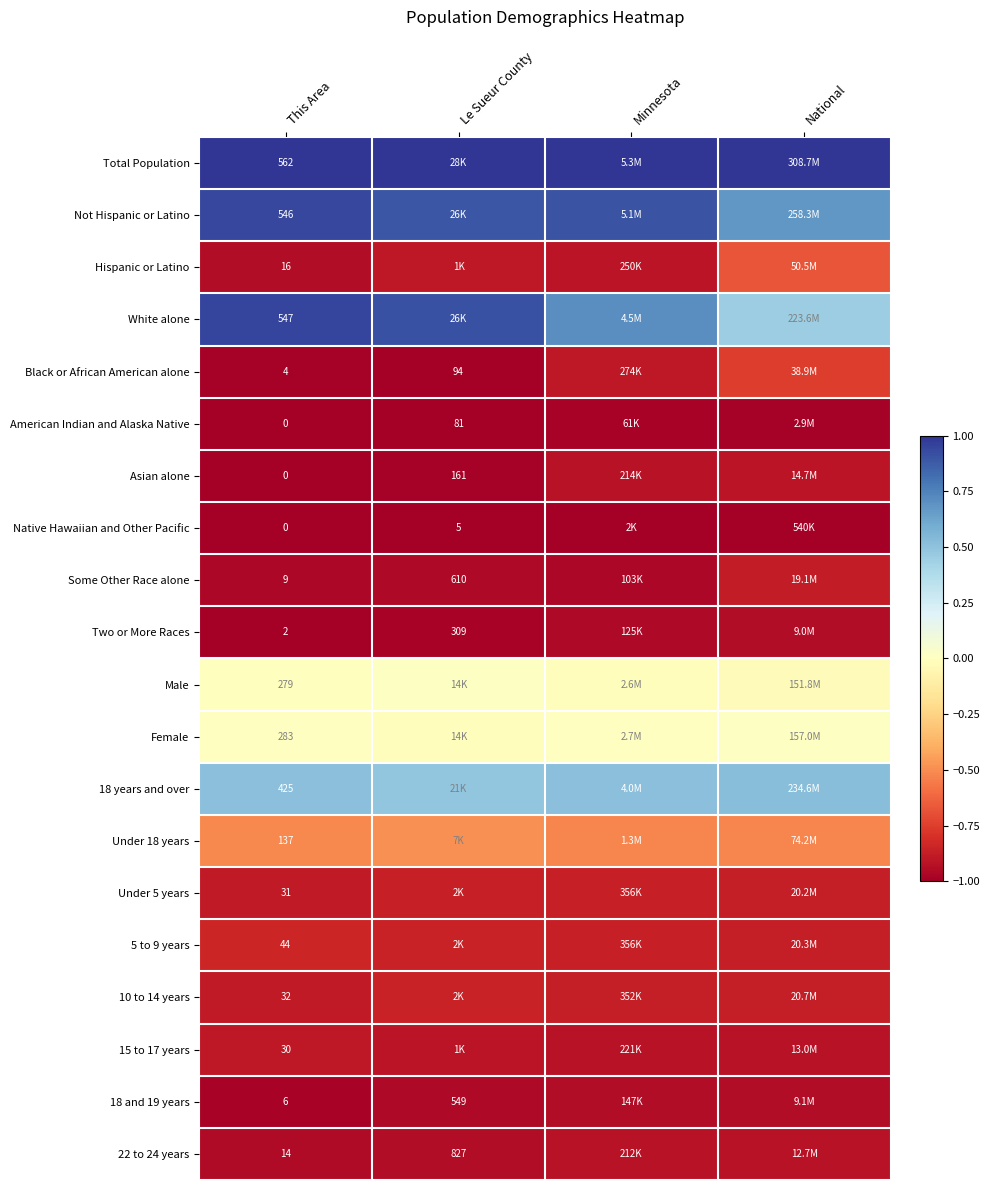

Which category has the lowest value in the 18 and 19 years series?

This Area